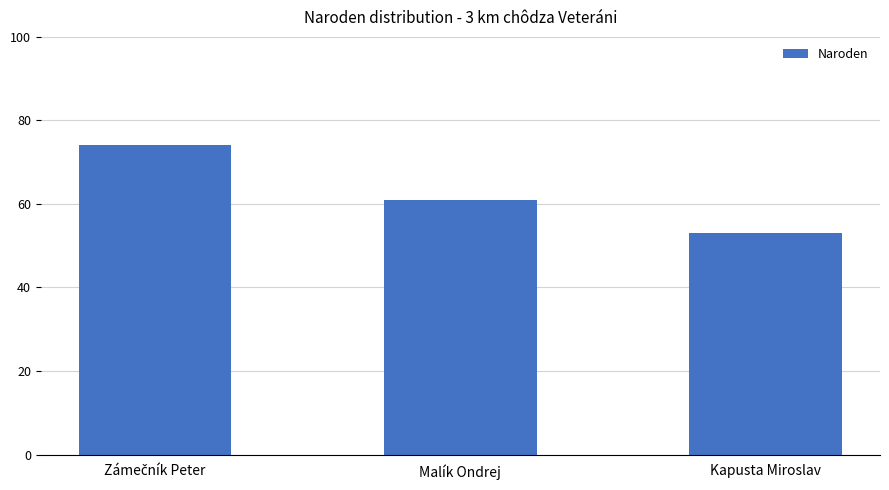

Count the number of categories in the chart.

3